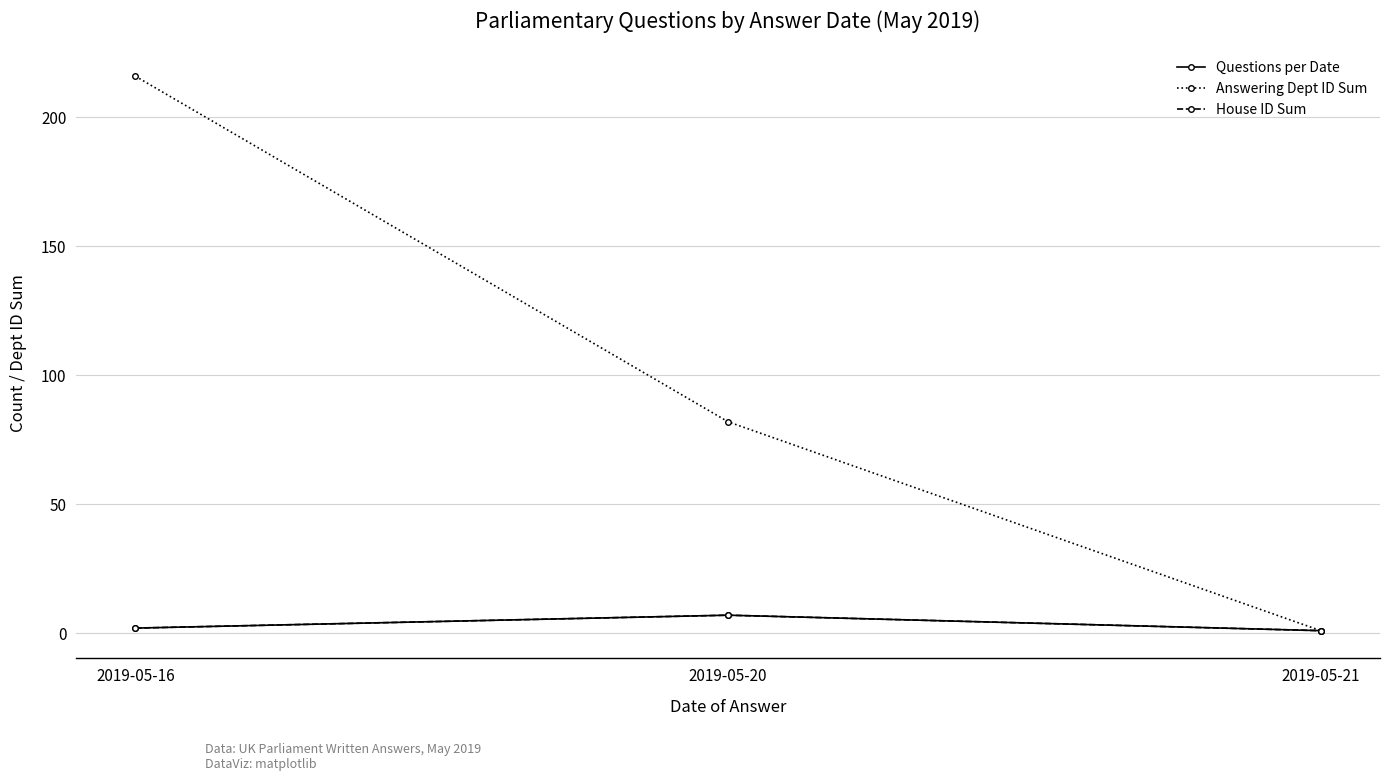

The Answering Dept ID Sum series shows 137 at 2019-05-20. True or false?

False